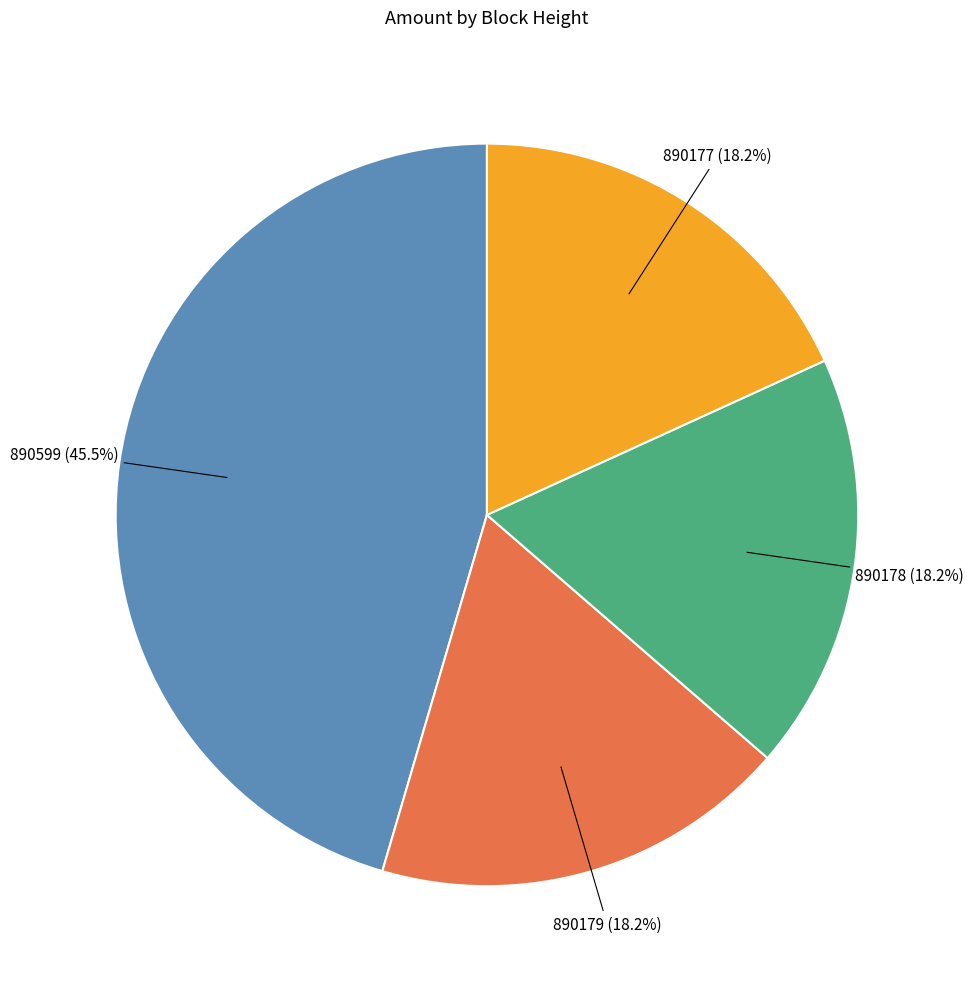

How many slices are in this pie chart?

4